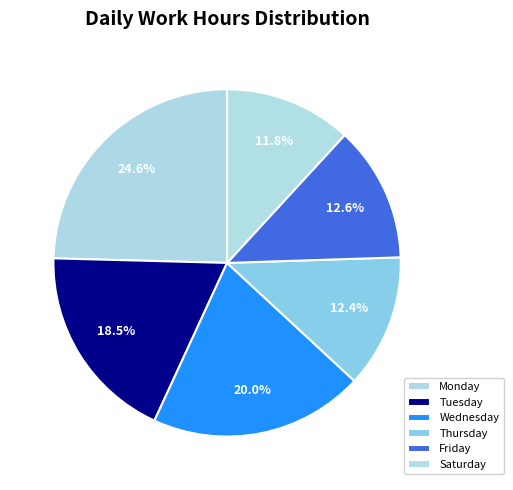

How many segments does this pie chart have?

6